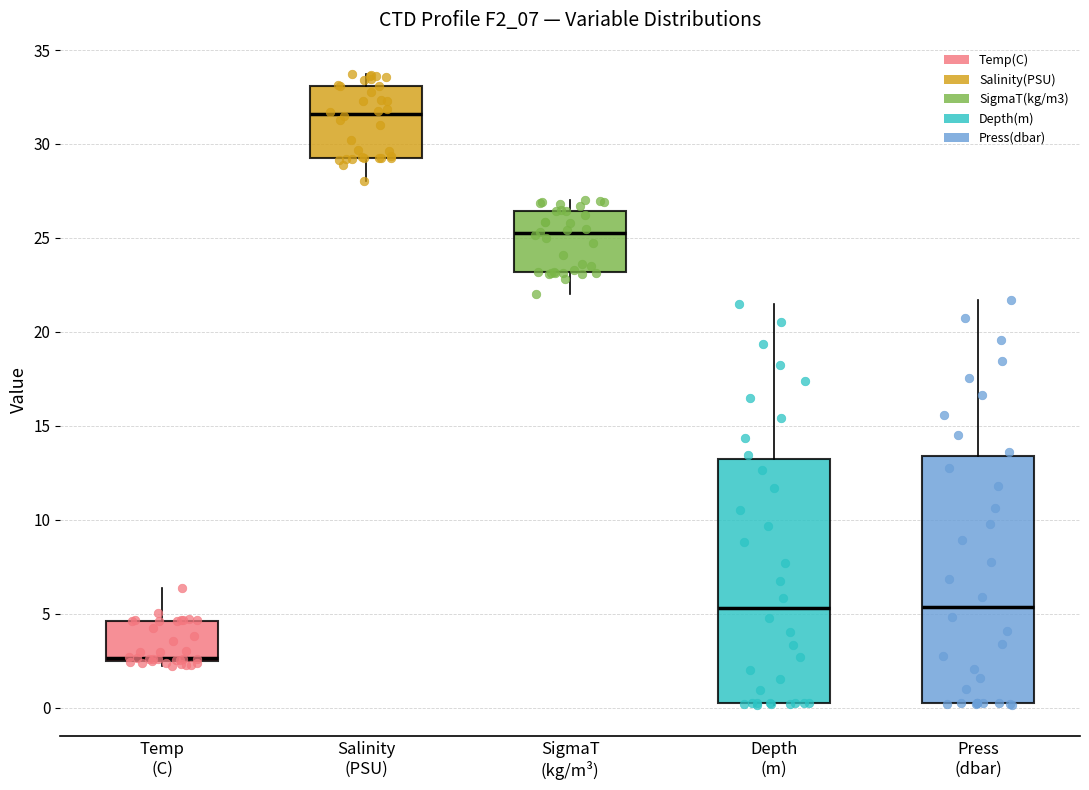

Reading left to right, read every box against the y-axis: the position of its median line, the range the box covers, and the ends of its whiskers. The values are not printed on the chart, so give them approximately, as read against the axis.

Temp (C): median 2.5 (just above the box's lower edge), box 2.5 to 4.5, whiskers 2.0 to 6.5
Salinity (PSU): median 31.5, box 29.5 to 33.0, whiskers 28.0 to 33.5
SigmaT (kg/m³): median 25.0, box 23.0 to 26.5, whiskers 22.0 to 27.0
Depth (m): median 5.5, box 0.5 to 13.5, whiskers 0.0 to 21.5
Press (dbar): median 5.5, box 0.5 to 13.5, whiskers 0.0 to 21.5